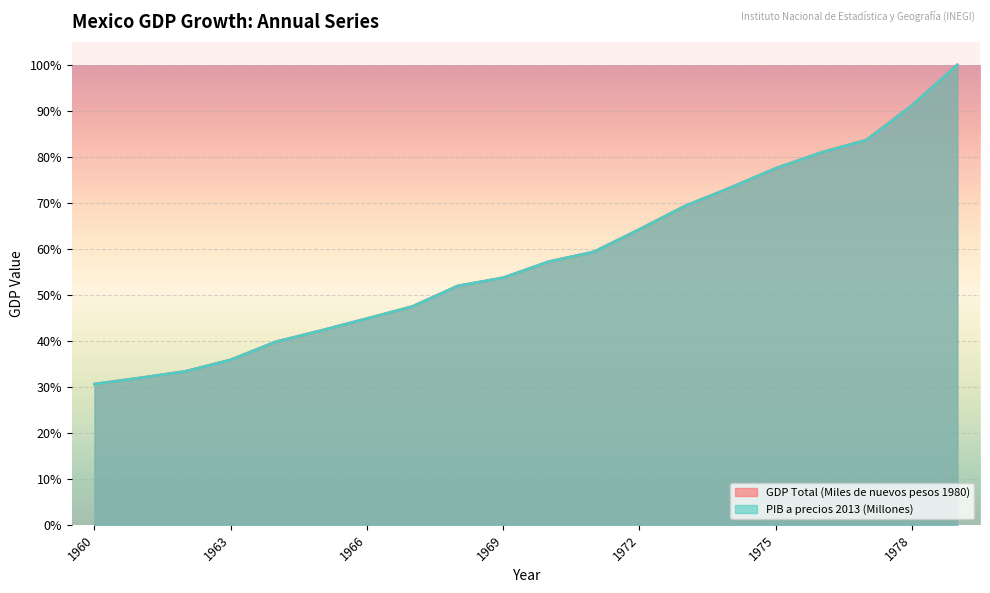

True or false: GDP Total (Miles de nuevos pesos 1980) has a value of 0.8 at 1975.

True